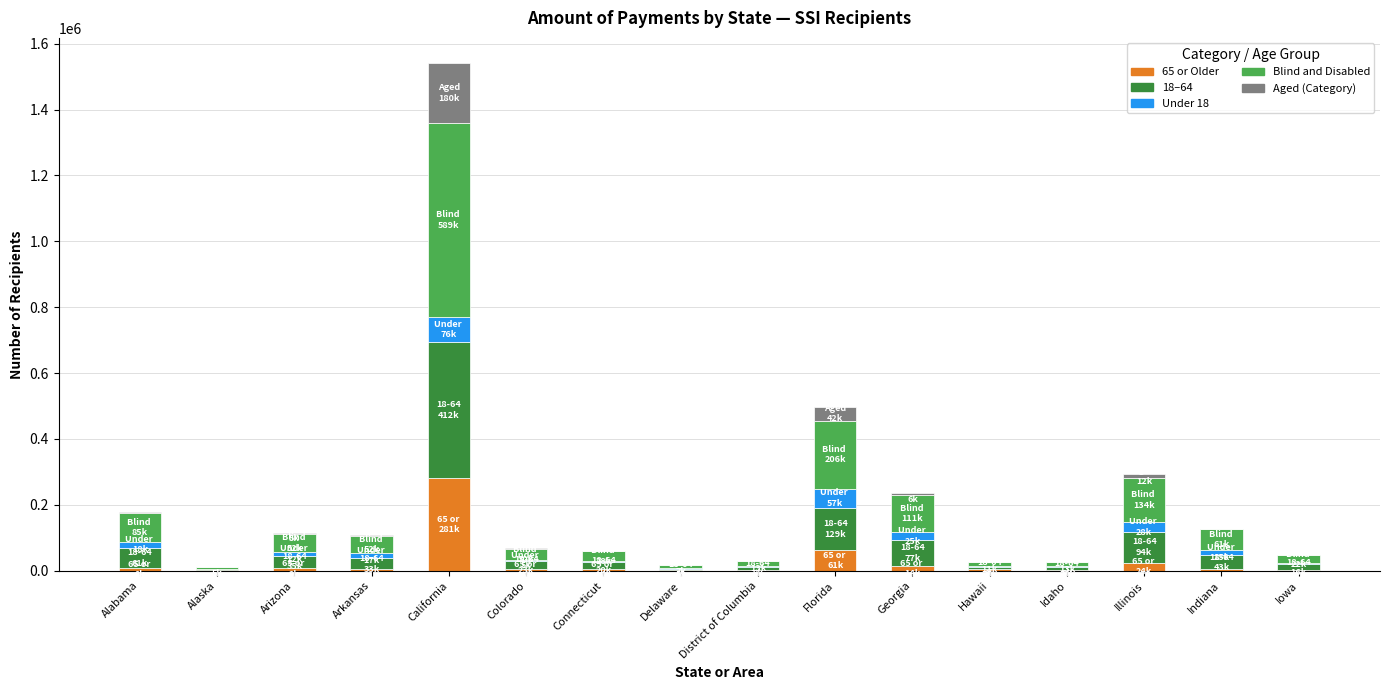

At which category is the sum across all series the highest?

California